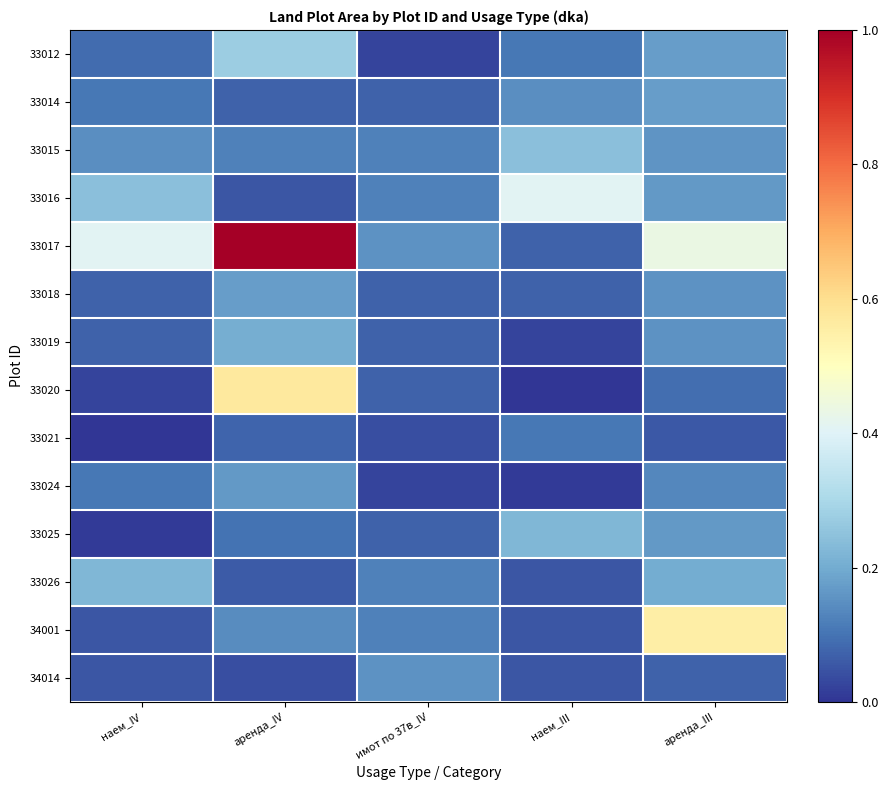

Between наем_IV and аренда_III, which is larger?

аренда_III